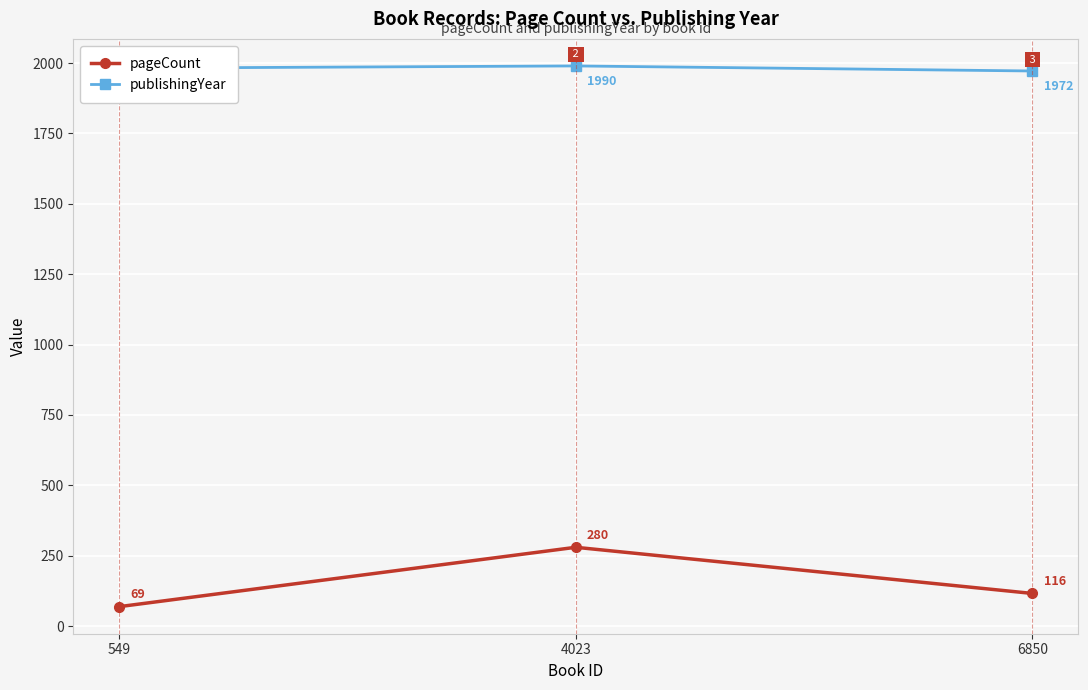

List the series in order of their overall mean, lowest first.

pageCount, publishingYear